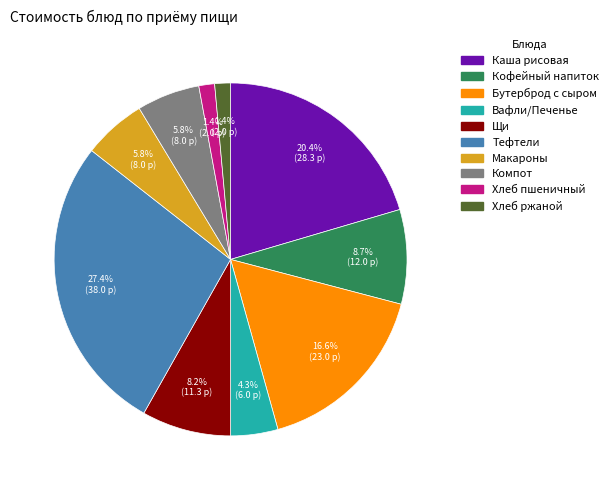

Is Бутерброд с сыром the majority of the pie?

No